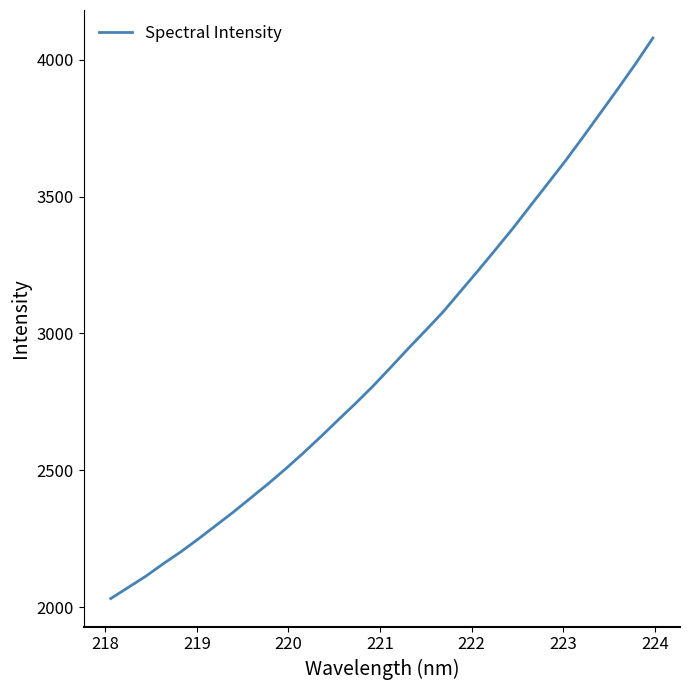

What is the maximum value shown in the chart?

4079.9